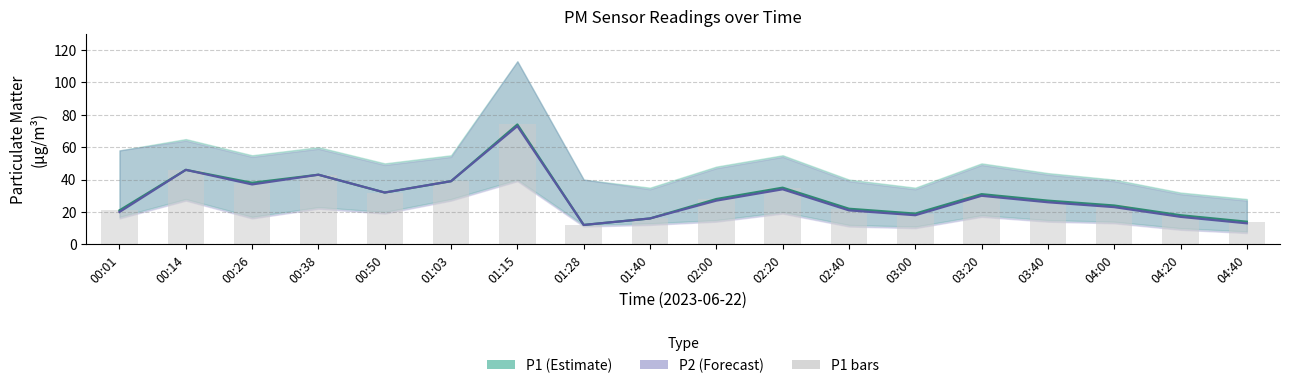

How many distinct data groups are displayed?

3